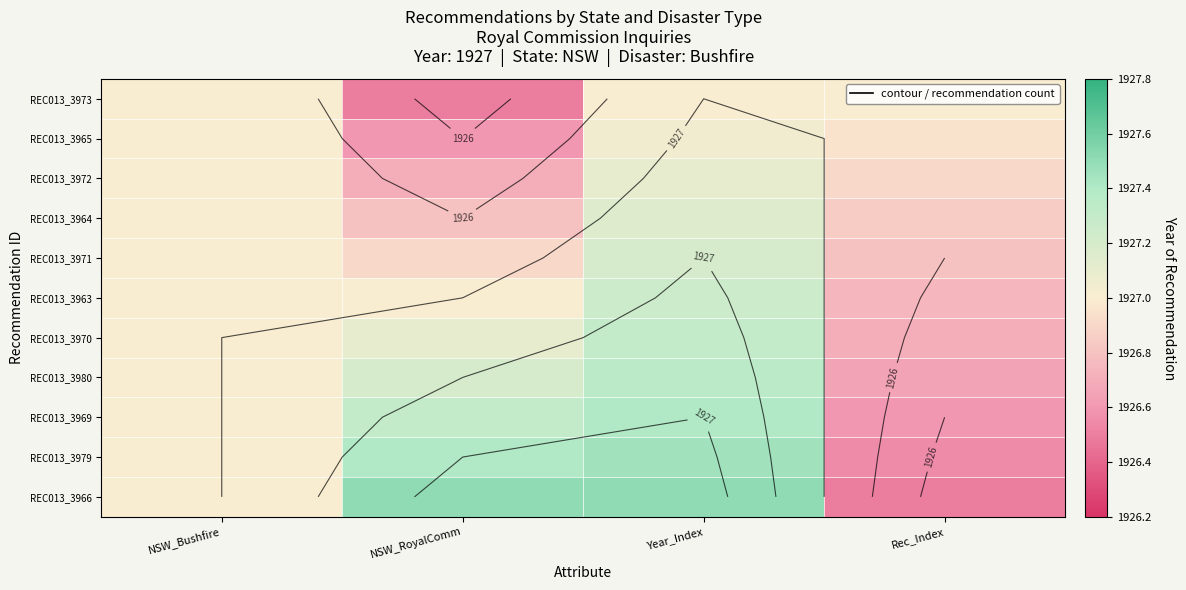

Which series has the widest spread of values?

REC013_3966